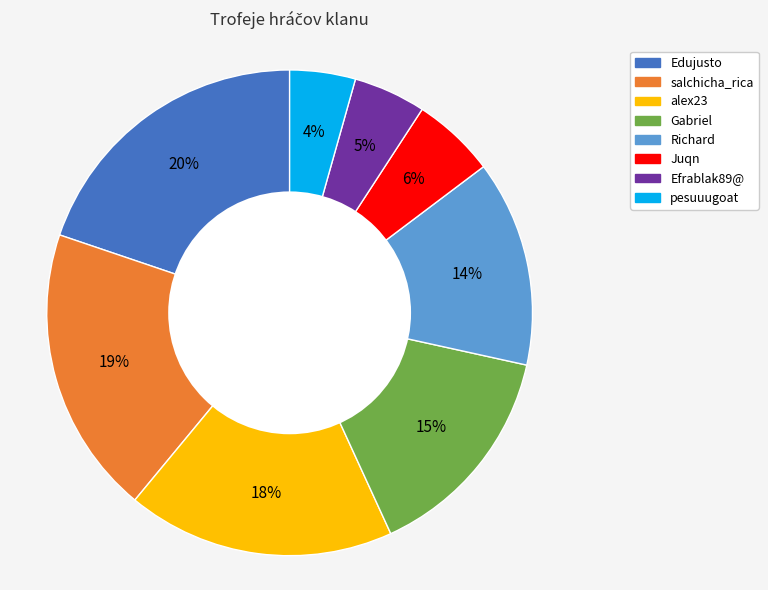

To the nearest percent, what portion does salchicha_rica represent?

19%